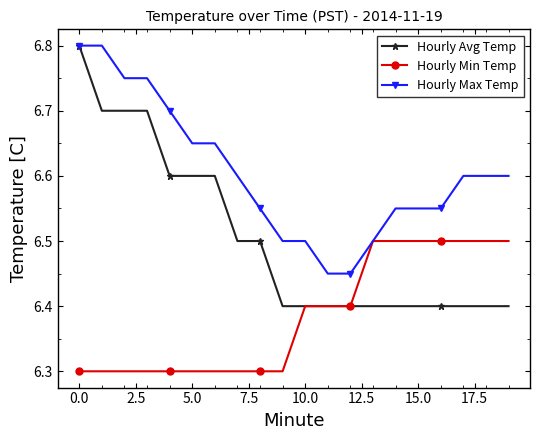

How many lines are shown in the chart?

3